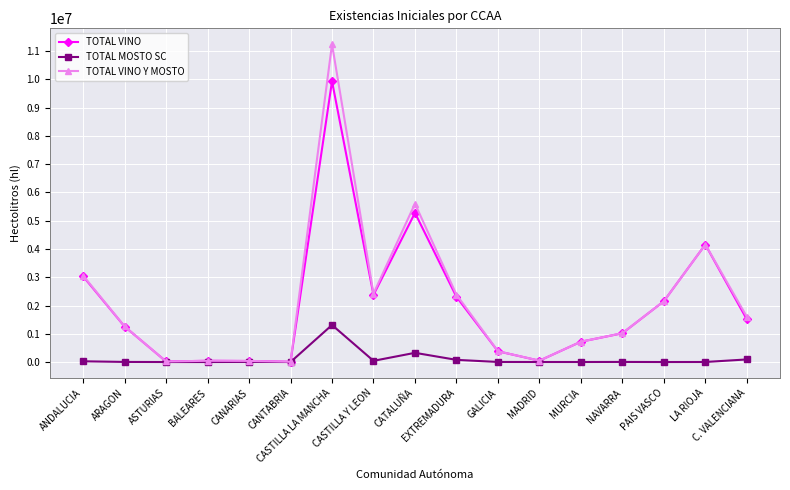

What is the difference between the TOTAL VINO Y MOSTO values at C. VALENCIANA and CASTILLA LA MANCHA?

9644350